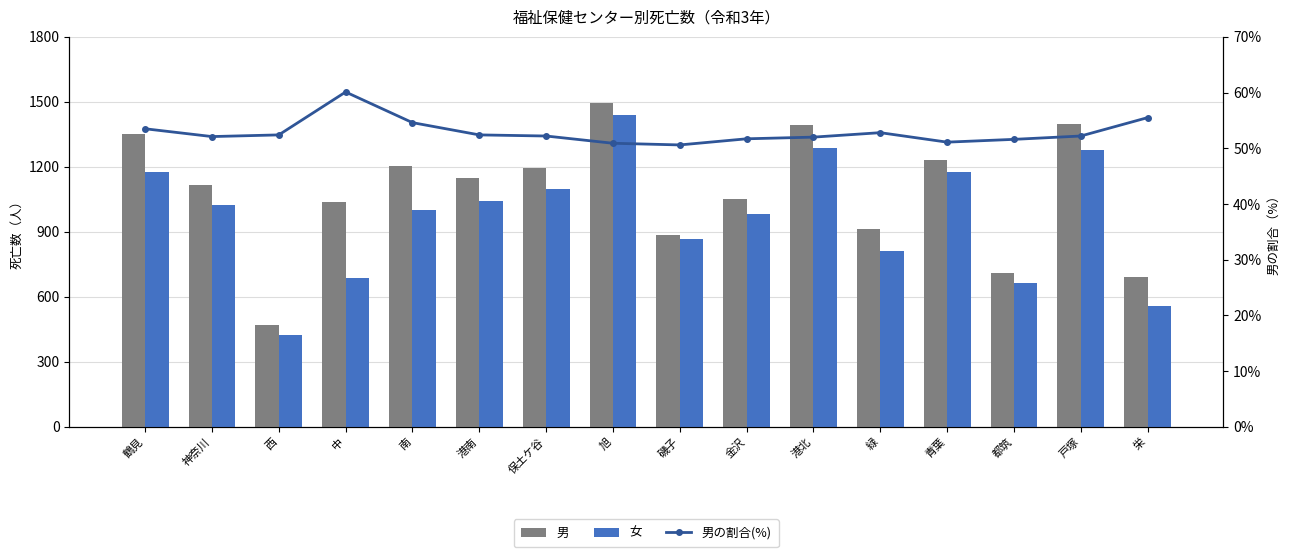

What value does the 男の割合(%) series have at 栄?

55.5